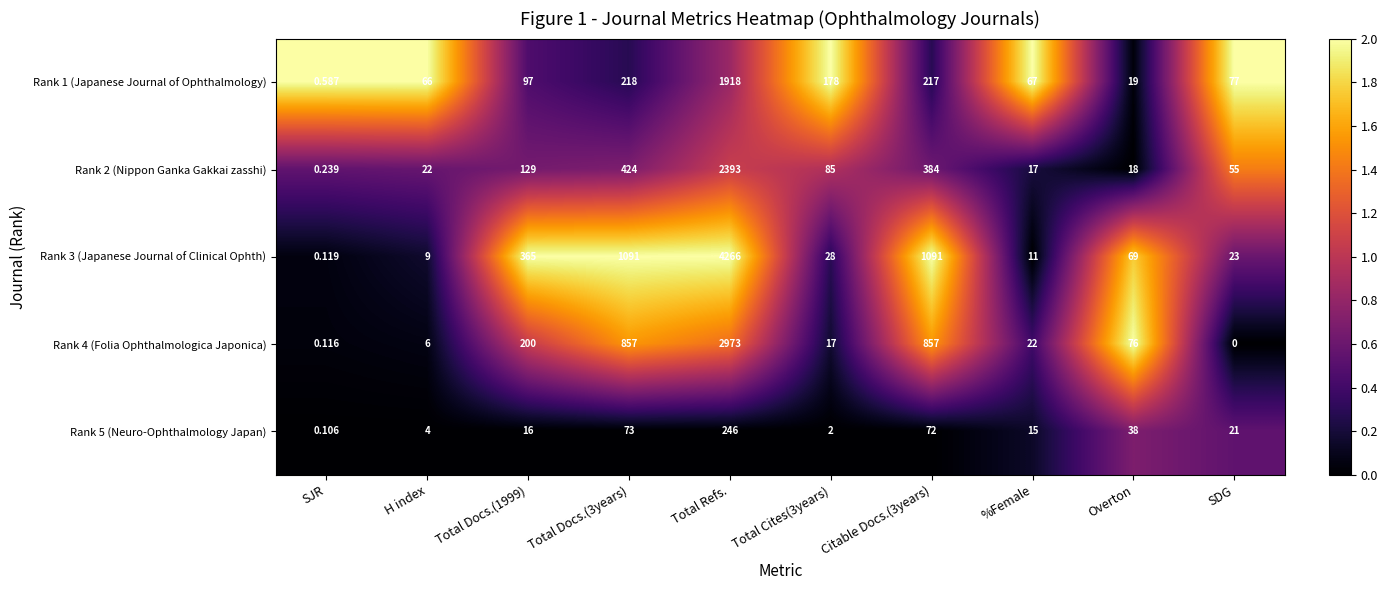

What is the difference between the highest and lowest values at Total Cites(3years)?

176.0